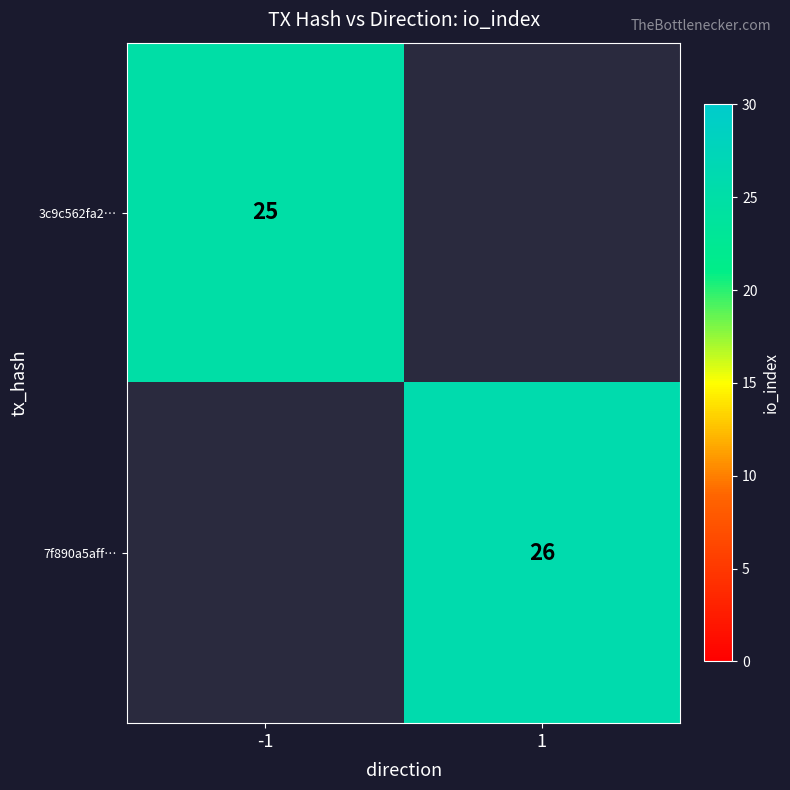

The 7f890a5aff… series shows 26 at 1. True or false?

True